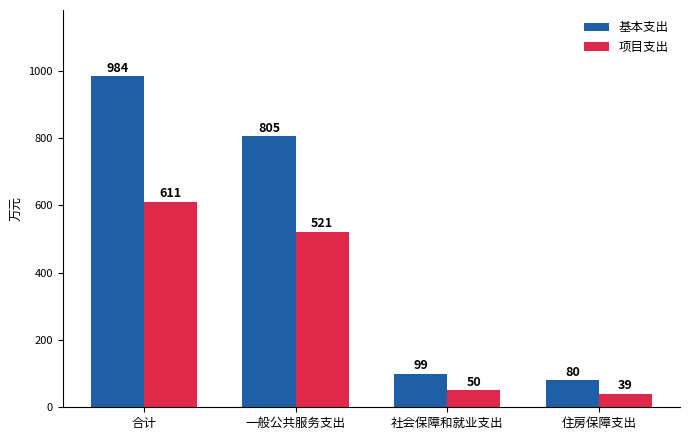

Is the value of 项目支出 at 住房保障支出 greater than the value of 基本支出 at 合计?

No